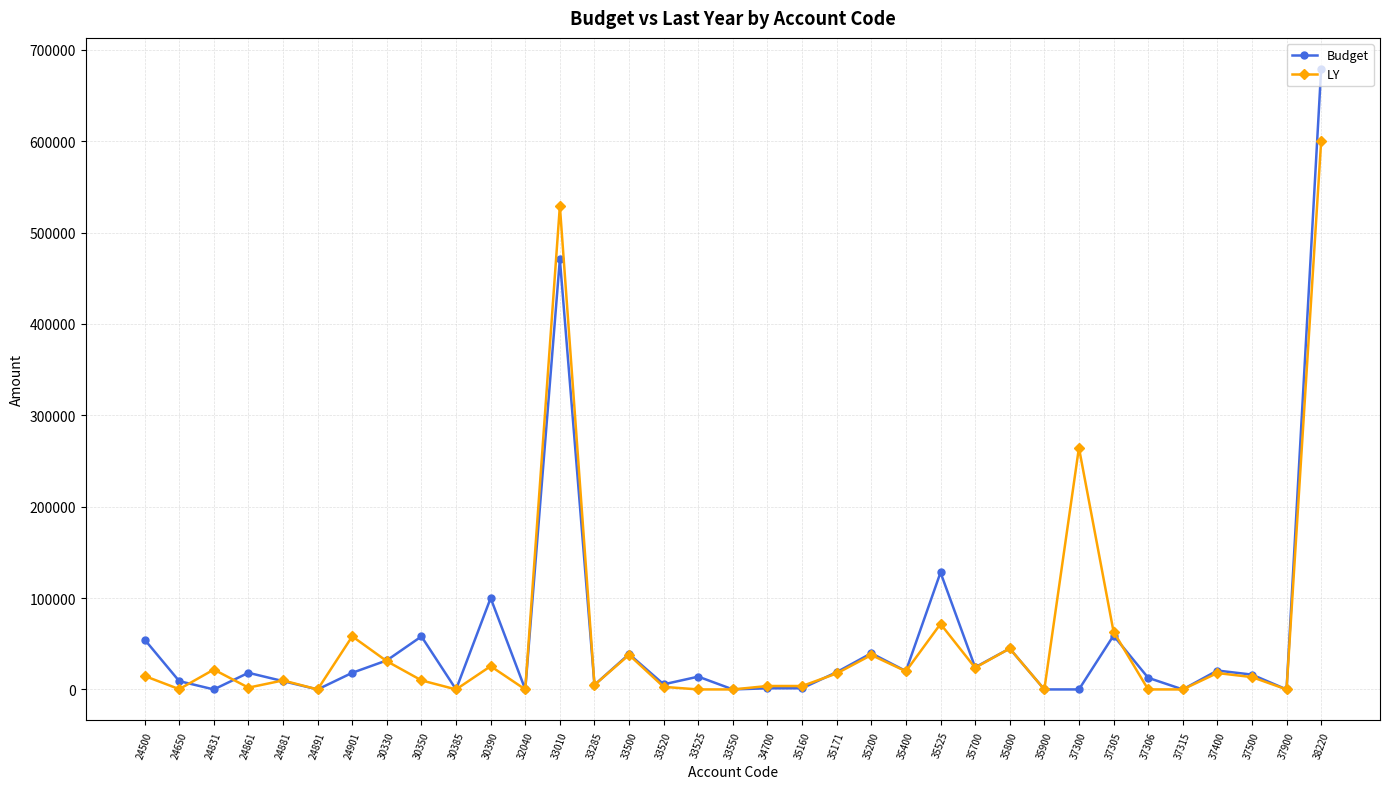

List the series in order of their peak value, lowest first.

LY, Budget